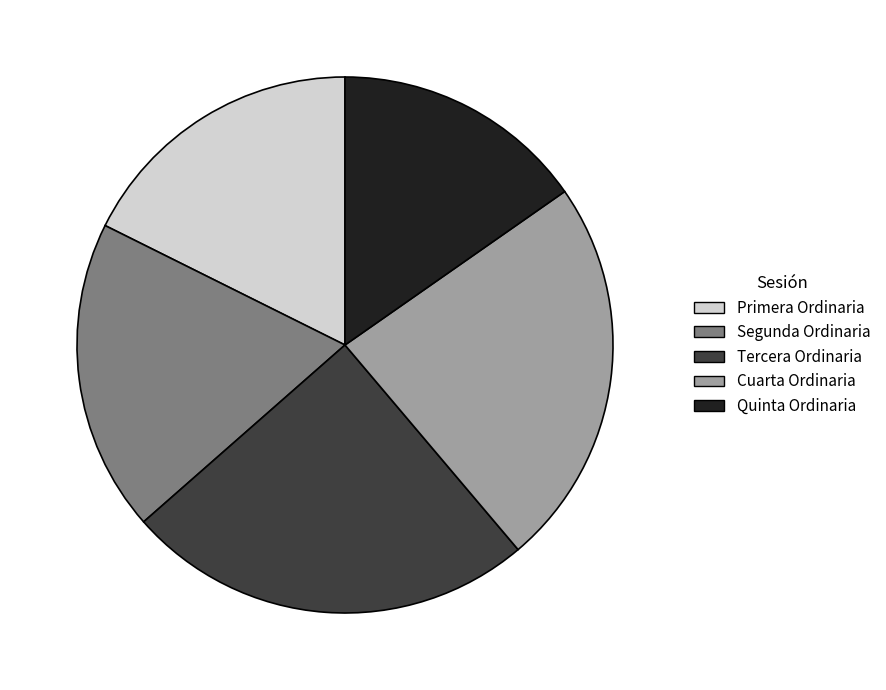

Between Primera Ordinaria and Segunda Ordinaria, which is larger?

Segunda Ordinaria